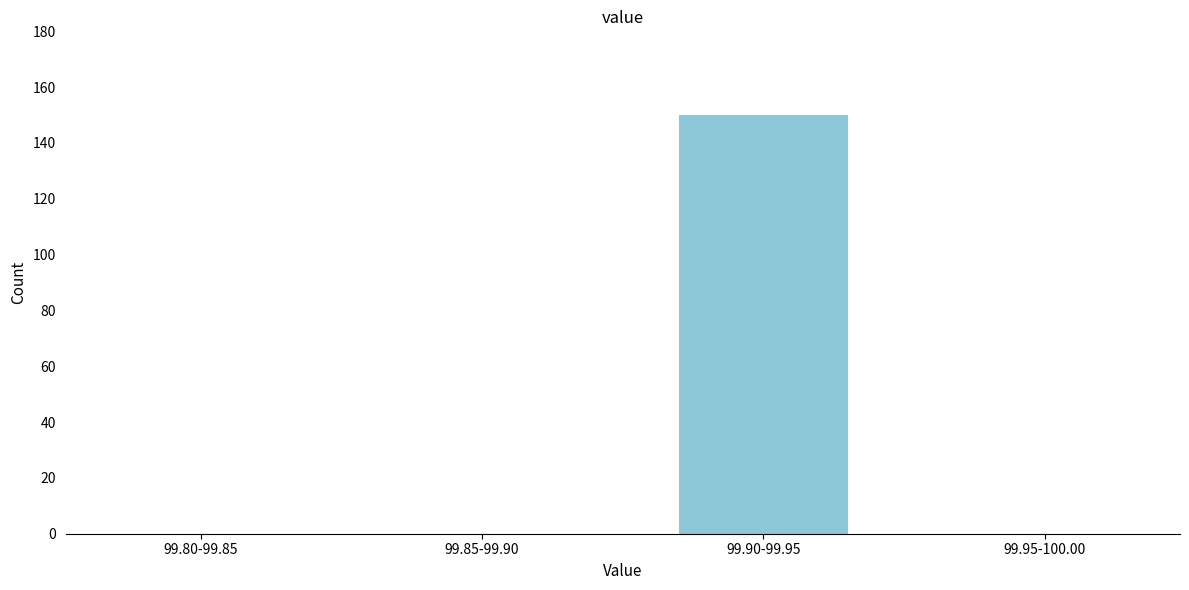

Reading left to right, extract all data points from this chart.

99.80-99.85=0	99.85-99.90=0	99.90-99.95=150	99.95-100.00=0